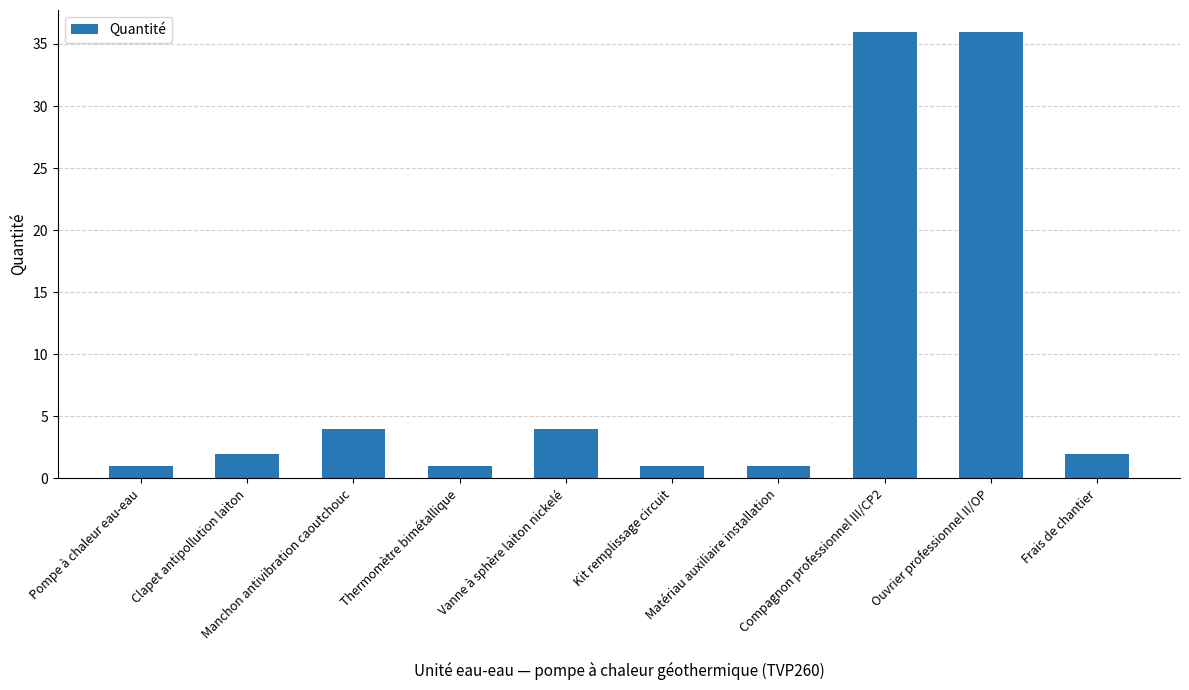

What is the greatest value displayed?

35.9